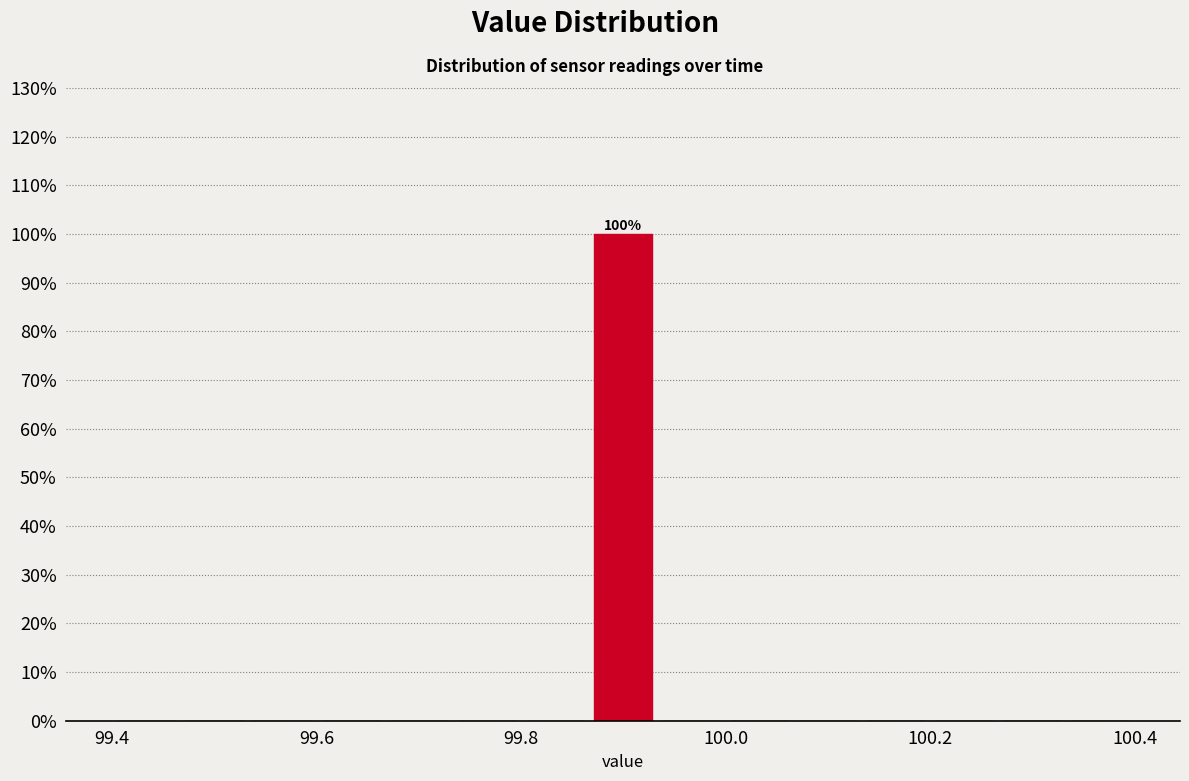

Around what value on the x-axis is the tallest bar? Give the approximate position of its centre, as read against the axis.

99.90